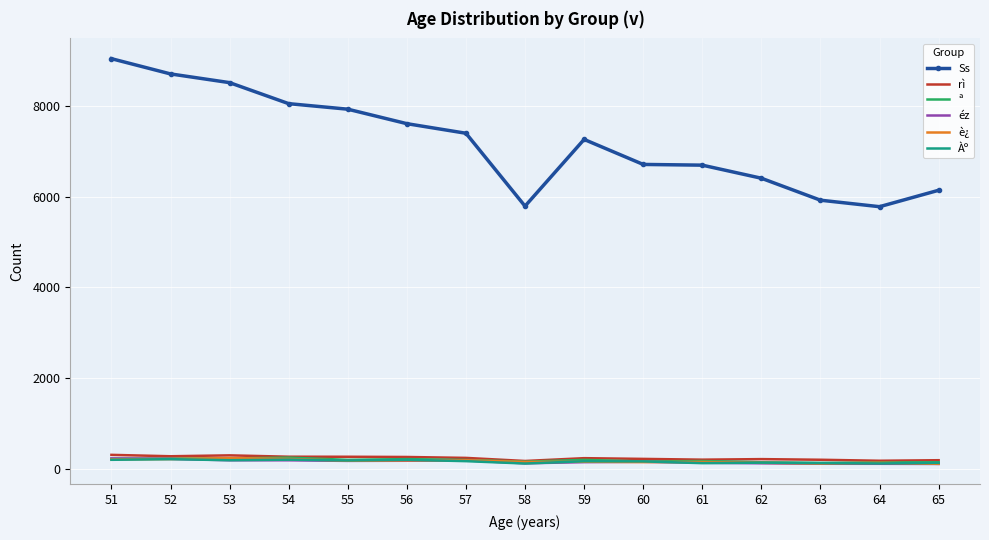

Read the è¿ value at 52, to the nearest 5.

220